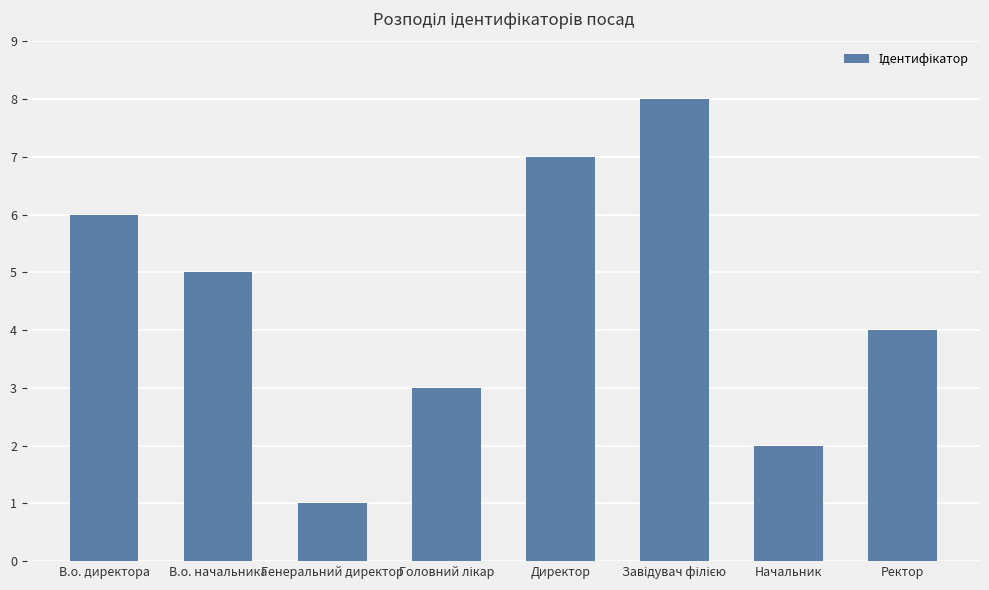

Count the values in the range 3 to 7.

5